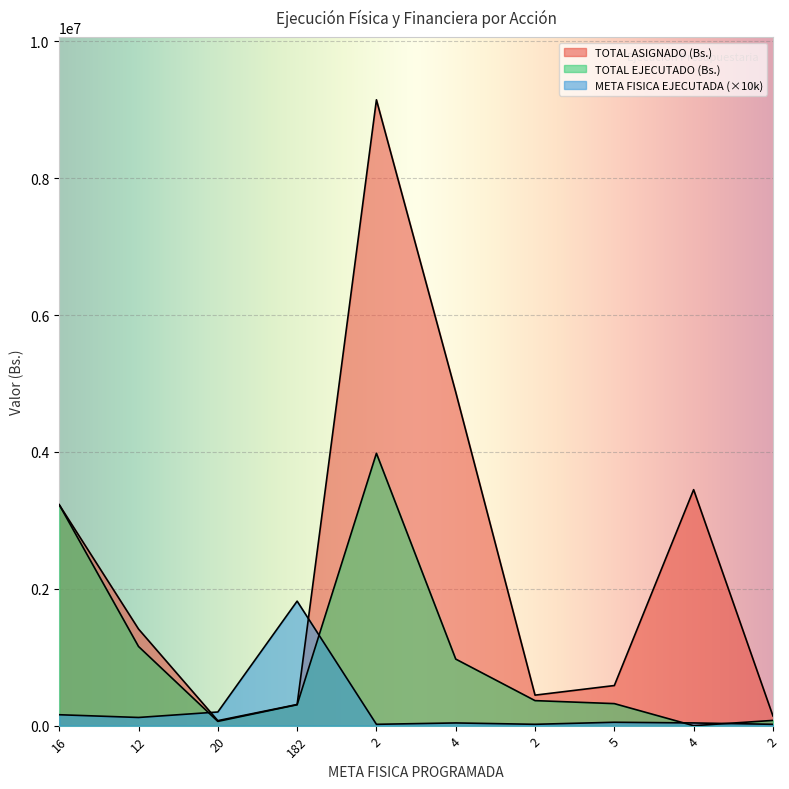

Between 5 and 20, which is larger?

5